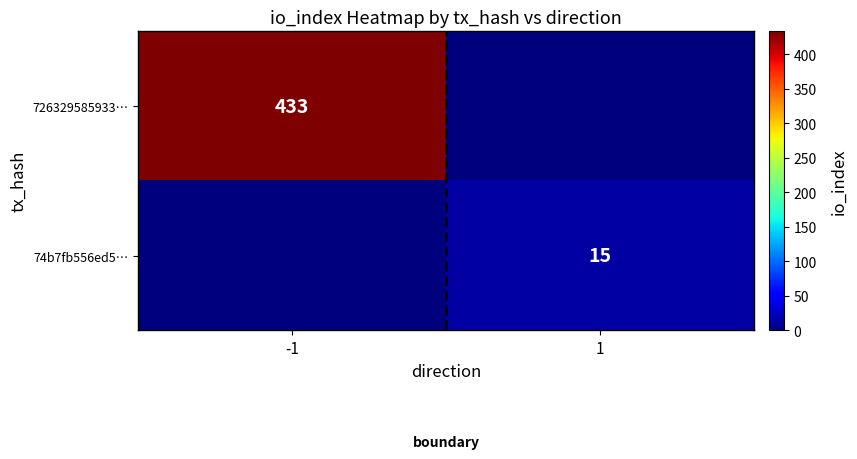

Is it true that 726329585933… equals 614 at -1?

False